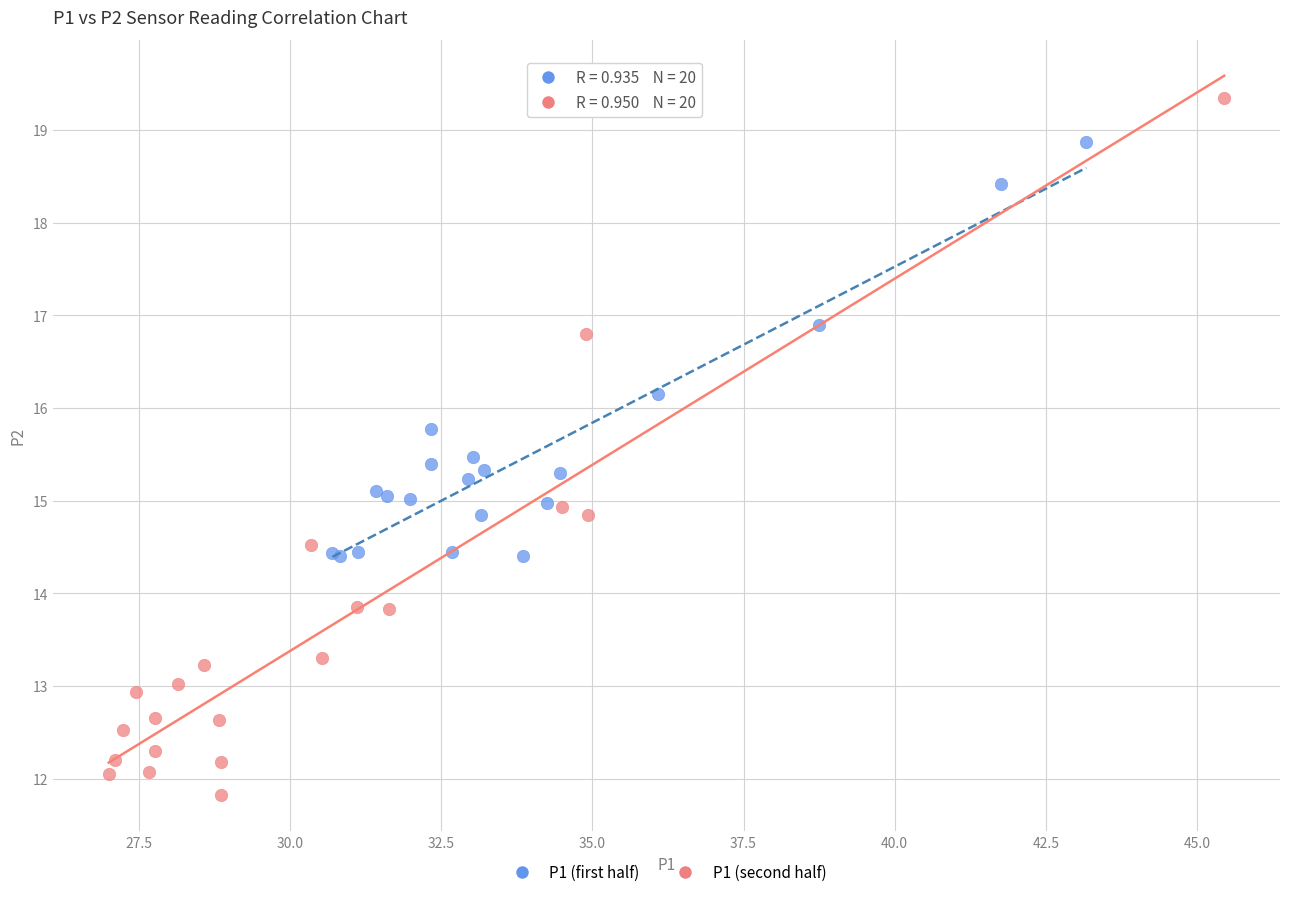

Which series contains the lowest Y value?

P1 (second half)